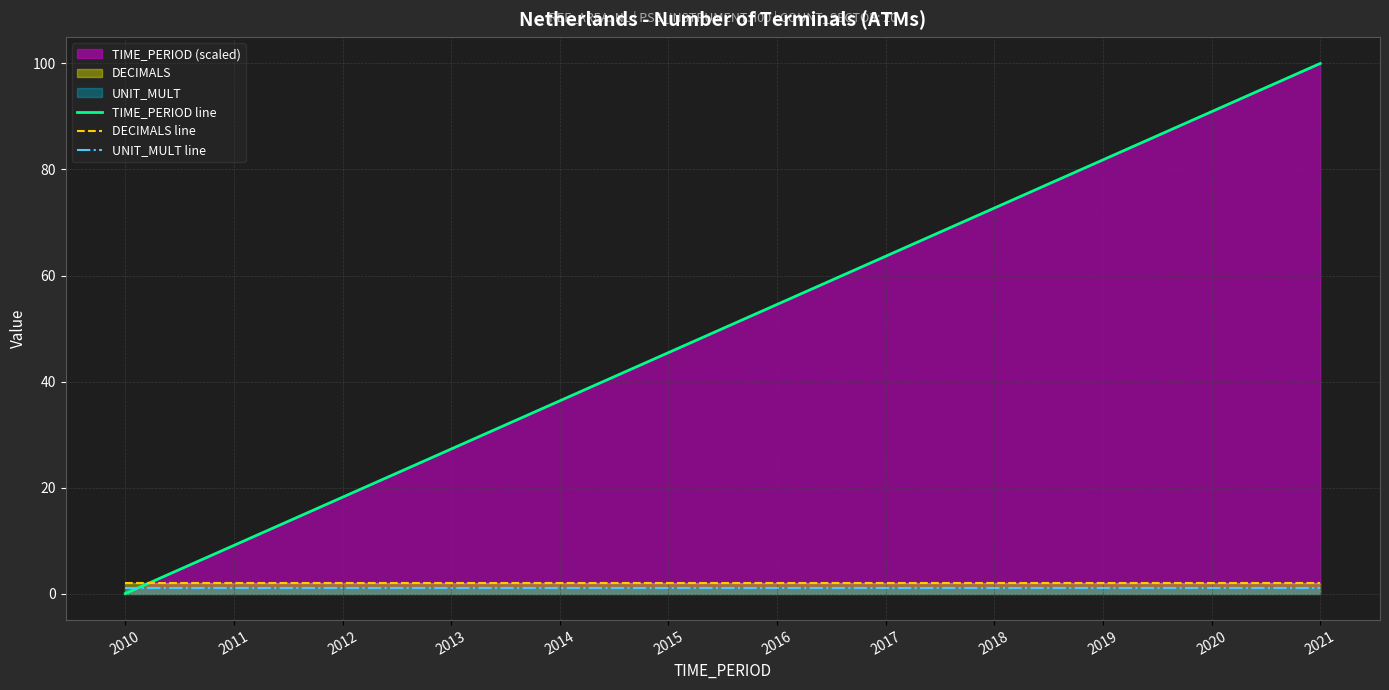

Is it true that TIME_PERIOD line equals -34.6 at 2010?

False